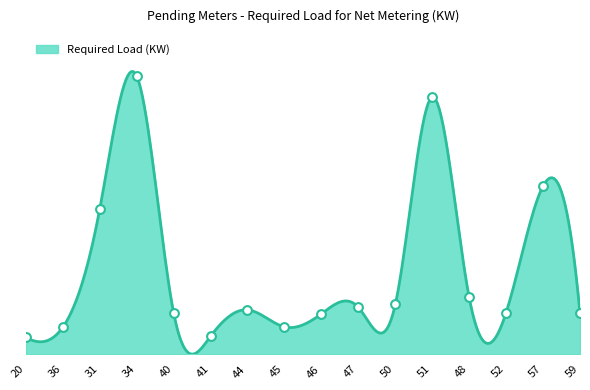

What is the change in value from 41 to 59?

+4.1